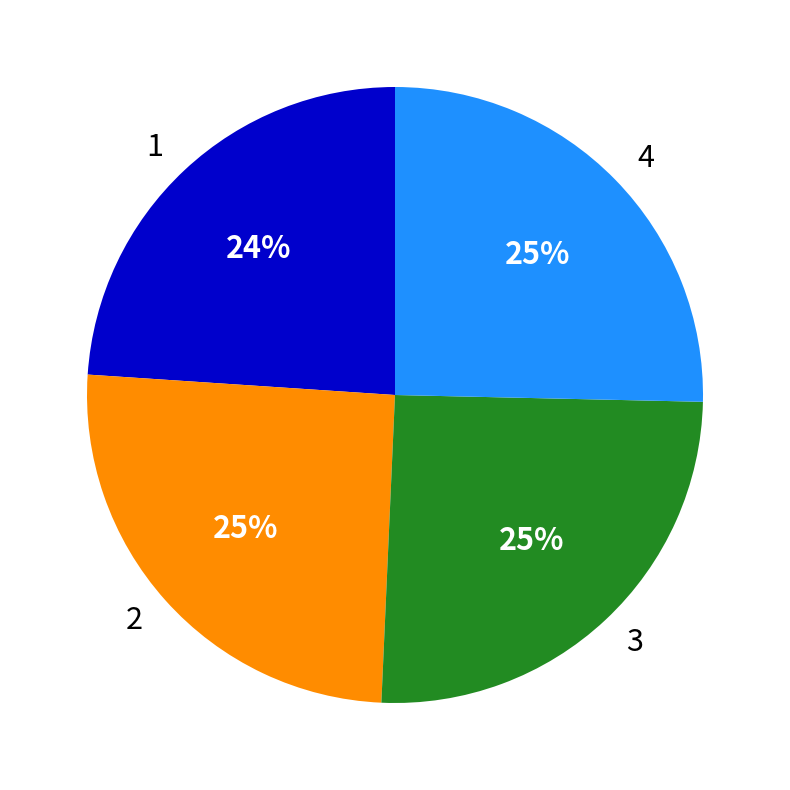

To the nearest percent, what is the average slice percentage?

25%